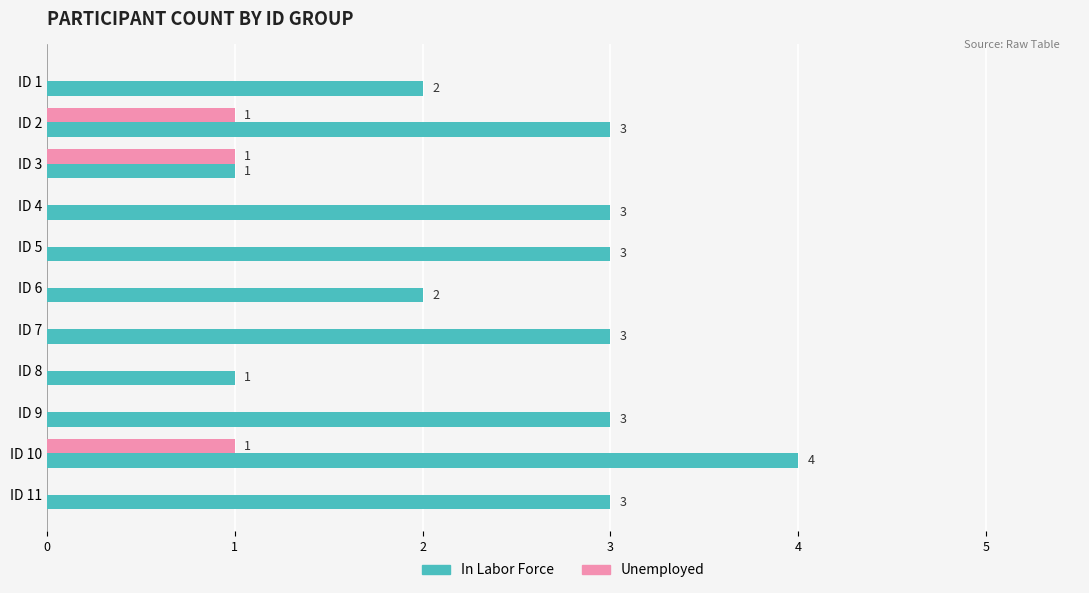

Which category has the highest value in the In Labor Force series?

ID 10